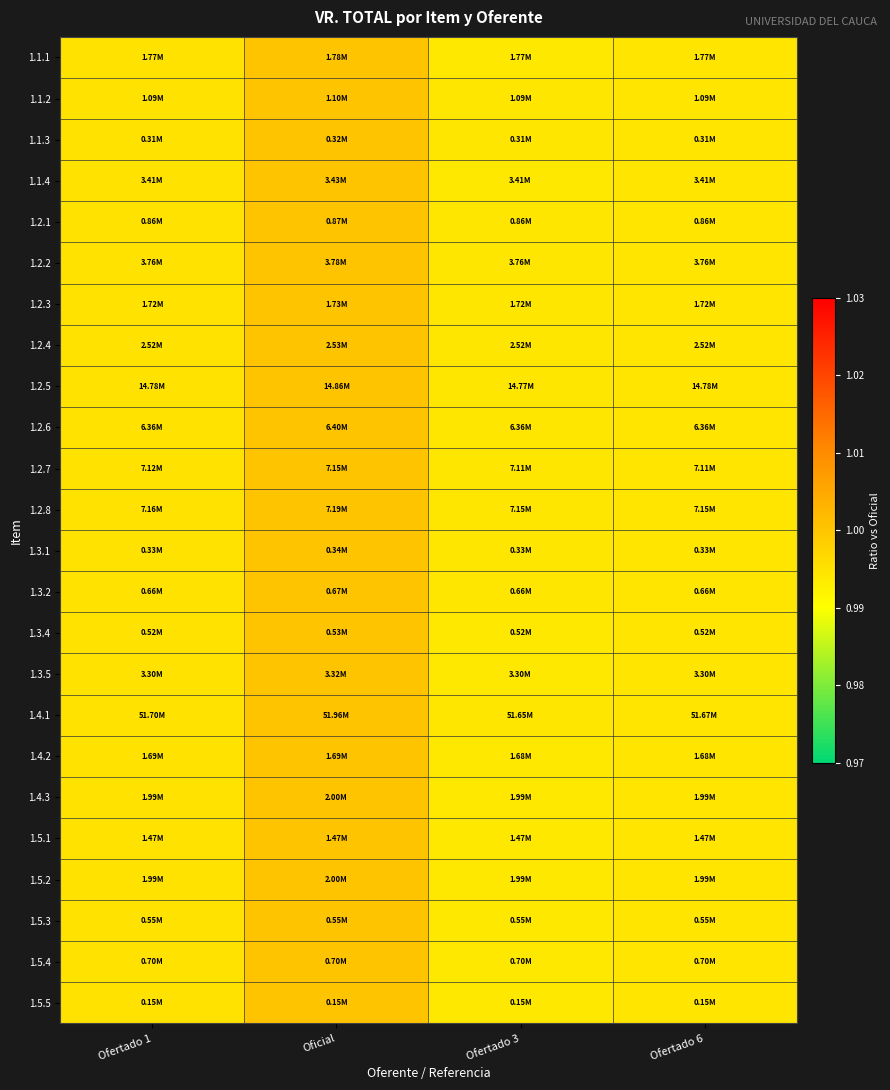

Reading left to right, list all the values displayed in this chart.

1.1.1: Ofertado 1=1.0	Oficial=1.0	Ofertado 3=1.0	Ofertado 6=1.0
1.1.2: Ofertado 1=1.0	Oficial=1.0	Ofertado 3=1.0	Ofertado 6=1.0
1.1.3: Ofertado 1=1.0	Oficial=1.0	Ofertado 3=1.0	Ofertado 6=1.0
1.1.4: Ofertado 1=1.0	Oficial=1.0	Ofertado 3=1.0	Ofertado 6=1.0
1.2.1: Ofertado 1=1.0	Oficial=1.0	Ofertado 3=1.0	Ofertado 6=1.0
1.2.2: Ofertado 1=1.0	Oficial=1.0	Ofertado 3=1.0	Ofertado 6=1.0
1.2.3: Ofertado 1=1.0	Oficial=1.0	Ofertado 3=1.0	Ofertado 6=1.0
1.2.4: Ofertado 1=1.0	Oficial=1.0	Ofertado 3=1.0	Ofertado 6=1.0
1.2.5: Ofertado 1=1.0	Oficial=1.0	Ofertado 3=1.0	Ofertado 6=1.0
1.2.6: Ofertado 1=1.0	Oficial=1.0	Ofertado 3=1.0	Ofertado 6=1.0
1.2.7: Ofertado 1=1.0	Oficial=1.0	Ofertado 3=1.0	Ofertado 6=1.0
1.2.8: Ofertado 1=1.0	Oficial=1.0	Ofertado 3=1.0	Ofertado 6=1.0
1.3.1: Ofertado 1=1.0	Oficial=1.0	Ofertado 3=1.0	Ofertado 6=1.0
1.3.2: Ofertado 1=1.0	Oficial=1.0	Ofertado 3=1.0	Ofertado 6=1.0
1.3.4: Ofertado 1=1.0	Oficial=1.0	Ofertado 3=1.0	Ofertado 6=1.0
1.3.5: Ofertado 1=1.0	Oficial=1.0	Ofertado 3=1.0	Ofertado 6=1.0
1.4.1: Ofertado 1=1.0	Oficial=1.0	Ofertado 3=1.0	Ofertado 6=1.0
1.4.2: Ofertado 1=1.0	Oficial=1.0	Ofertado 3=1.0	Ofertado 6=1.0
1.4.3: Ofertado 1=1.0	Oficial=1.0	Ofertado 3=1.0	Ofertado 6=1.0
1.5.1: Ofertado 1=1.0	Oficial=1.0	Ofertado 3=1.0	Ofertado 6=1.0
1.5.2: Ofertado 1=1.0	Oficial=1.0	Ofertado 3=1.0	Ofertado 6=1.0
1.5.3: Ofertado 1=1.0	Oficial=1.0	Ofertado 3=1.0	Ofertado 6=1.0
1.5.4: Ofertado 1=1.0	Oficial=1.0	Ofertado 3=1.0	Ofertado 6=1.0
1.5.5: Ofertado 1=1.0	Oficial=1.0	Ofertado 3=1.0	Ofertado 6=1.0